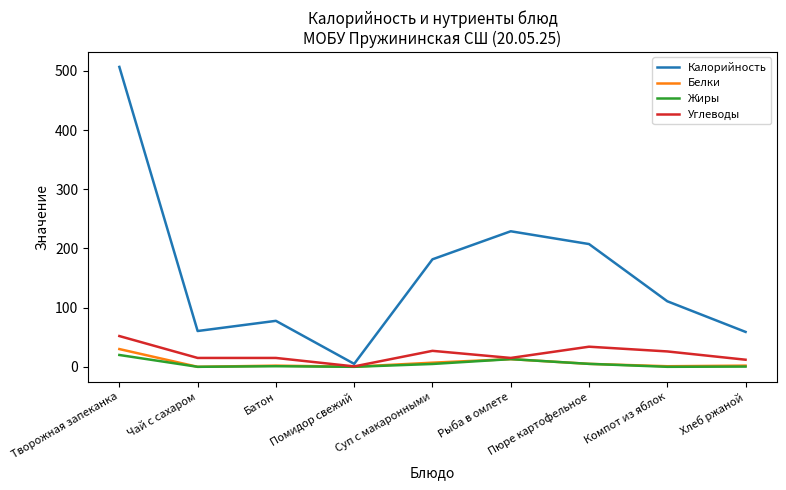

Rank the series by their maximum value, from highest to lowest.

Калорийность, Углеводы, Белки, Жиры